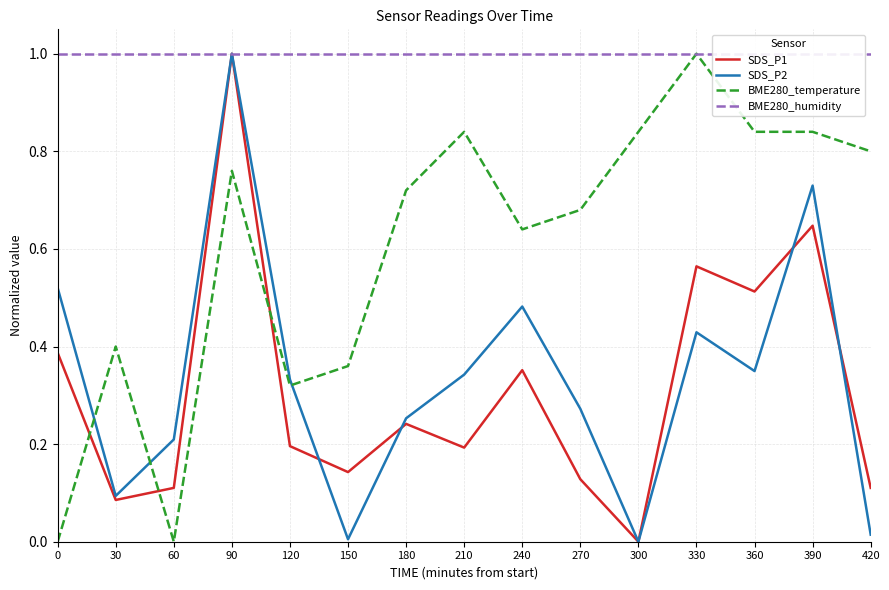

Which series has the largest range (max minus min)?

SDS_P1